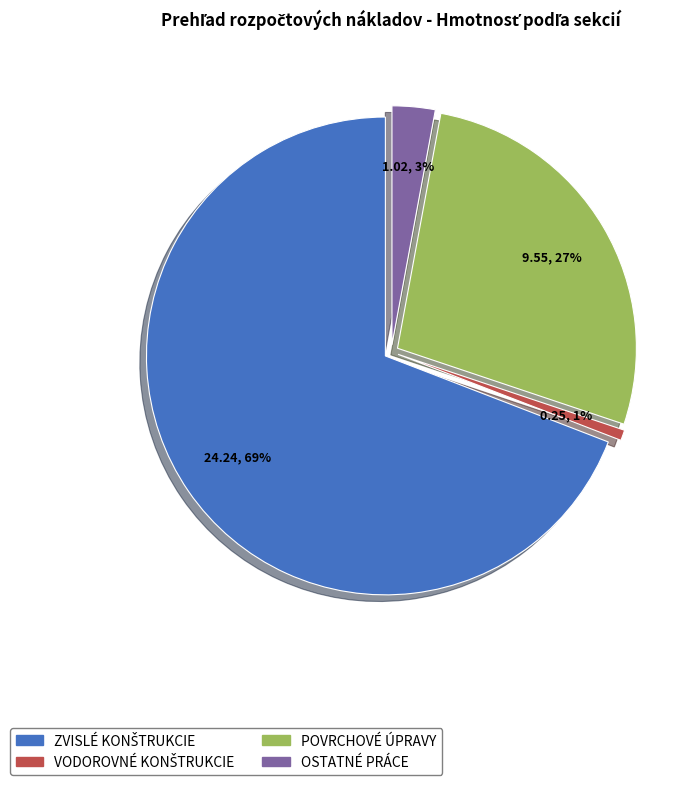

Which category has the biggest portion of the pie?

ZVISLÉ KONŠTRUKCIE